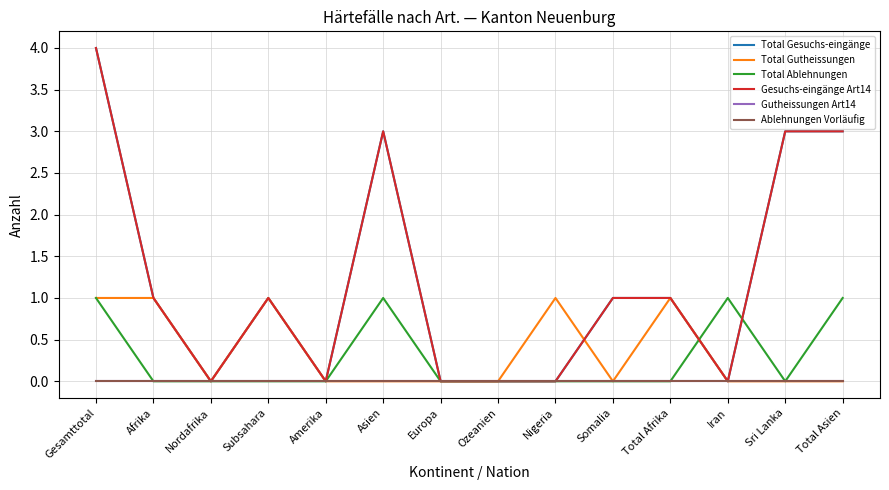

Where is the first local maximum for Total Gutheissungen?

Subsahara